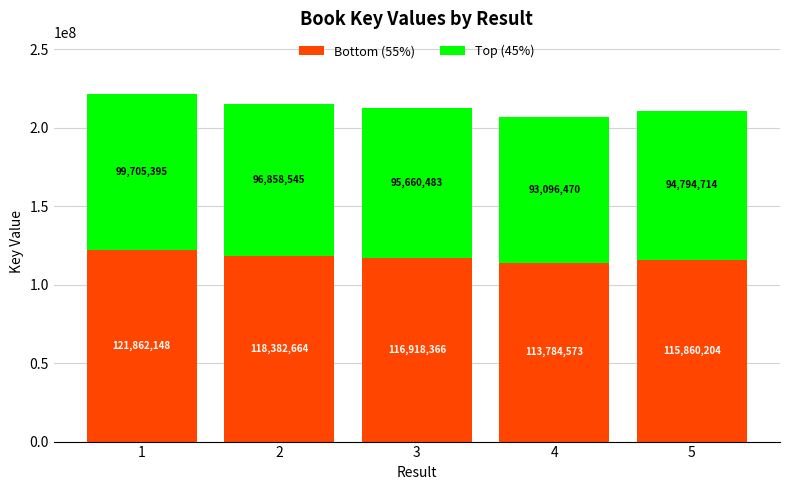

Does the chart contain any negative values?

No